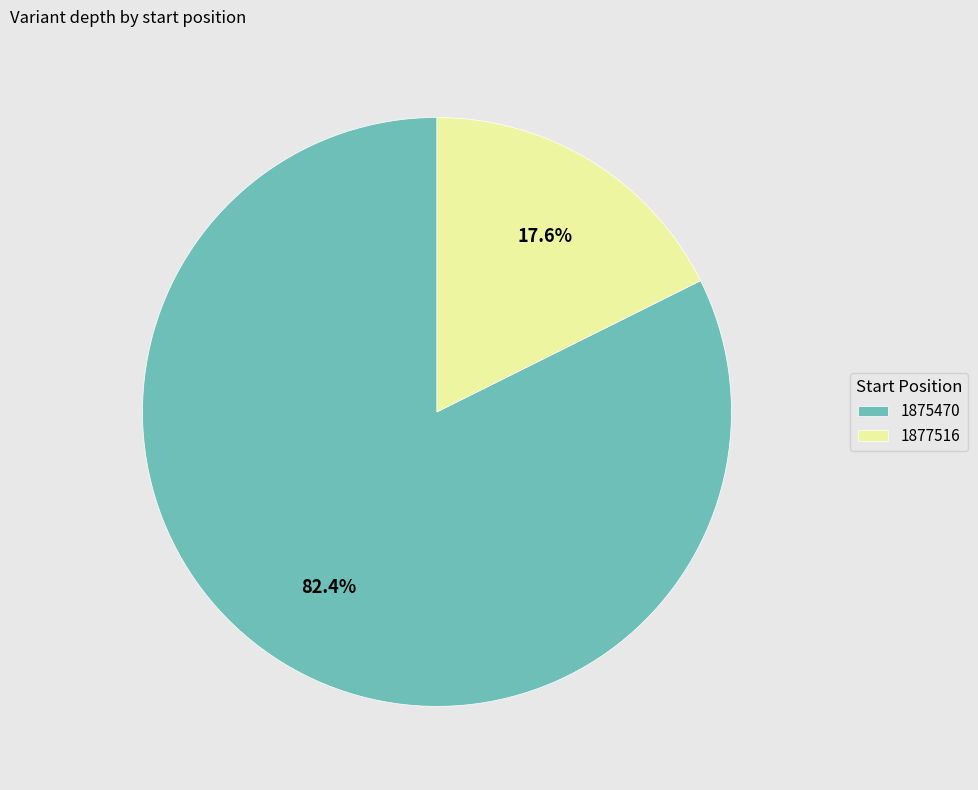

Is there a majority slice in this chart?

Yes